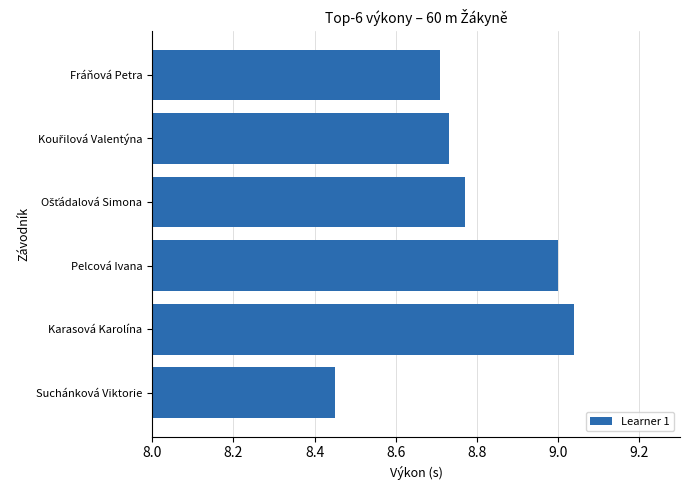

What is the difference between the second highest and second lowest values?

0.3